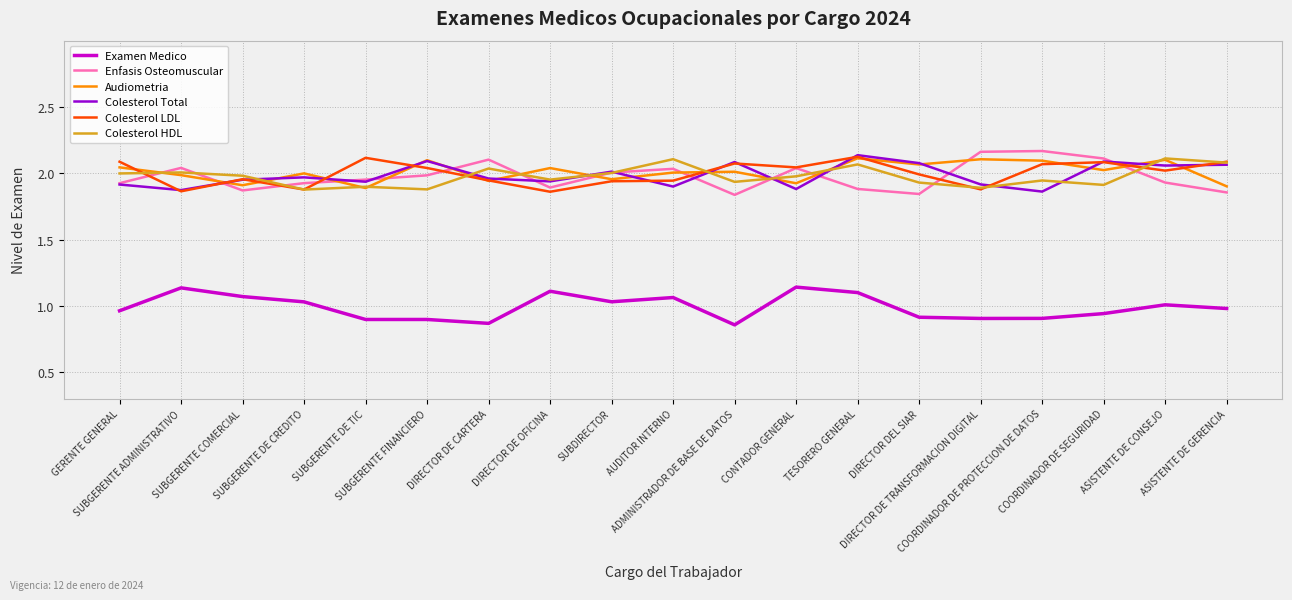

What is the sum of the Audiometria values at GERENTE GENERAL and DIRECTOR DEL SIAR?

4.1